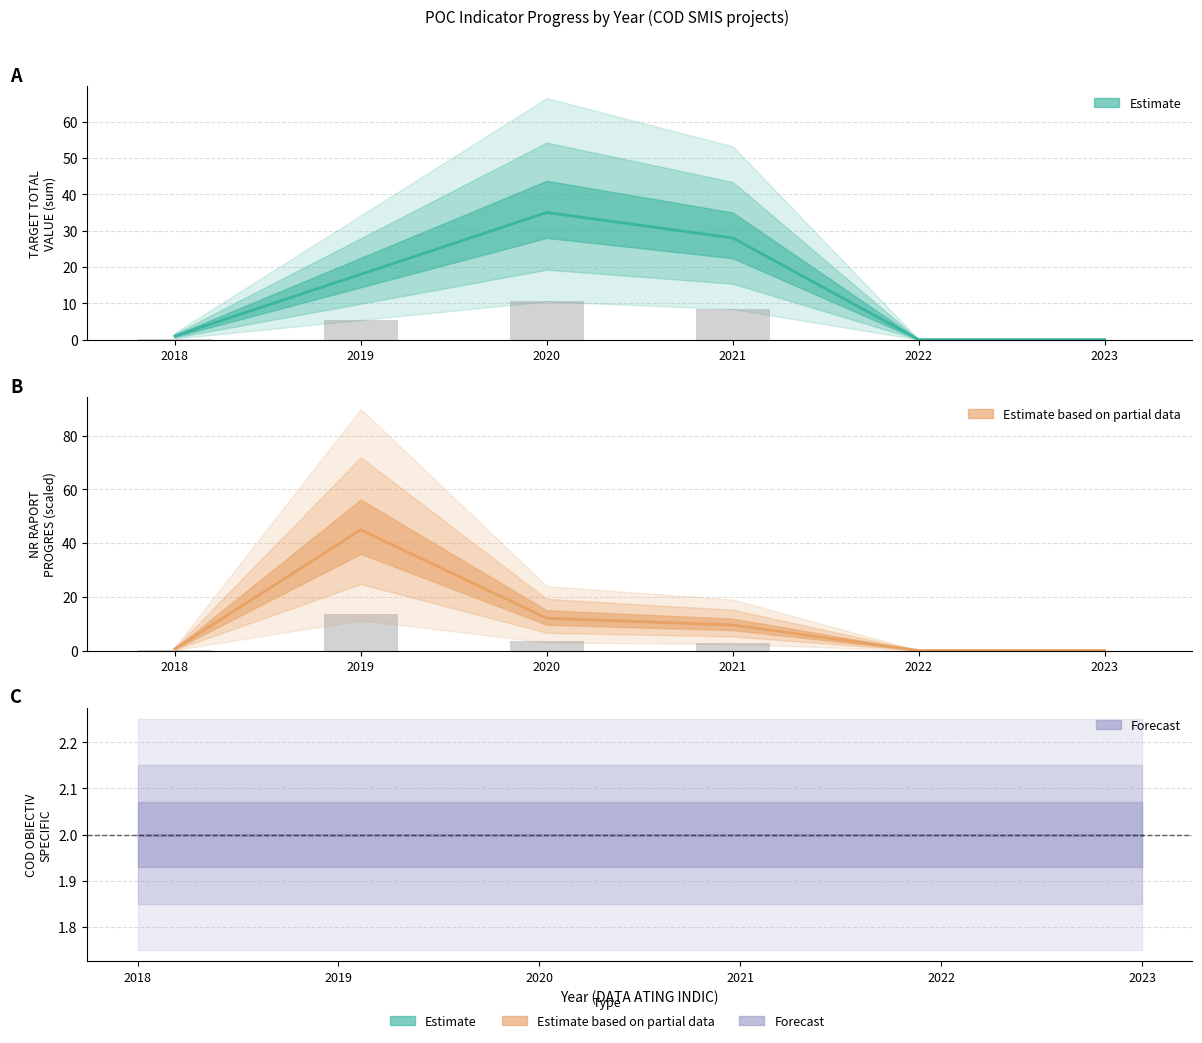

Between 2019 and 2022, which is larger?

2019